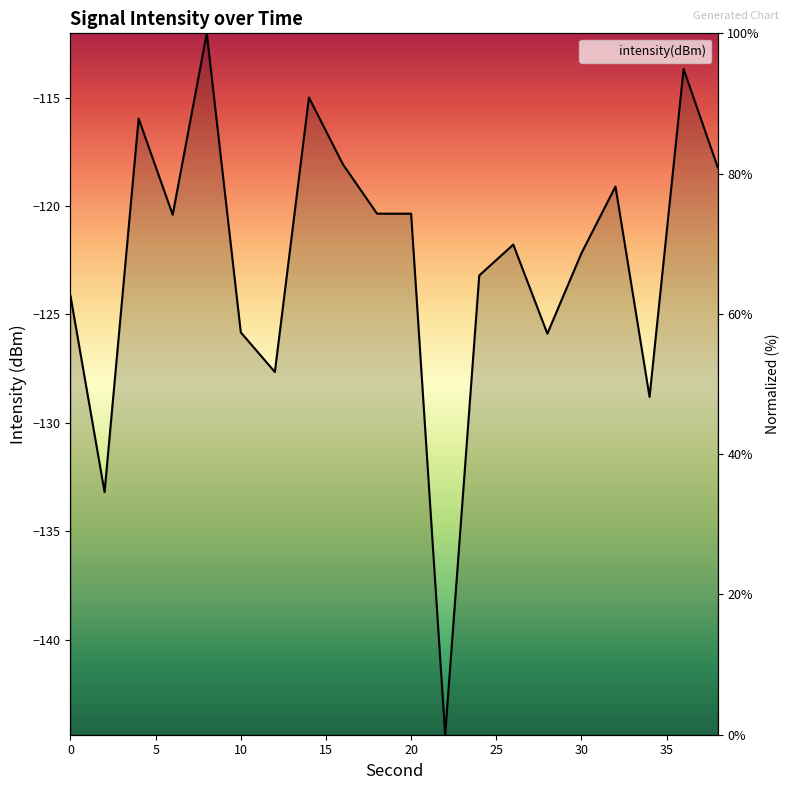

Rank the categories by value from highest to lowest.

8, 36, 14, 4, 16, 38, 32, 18, 20, 6, 26, 30, 24, 0, 10, 28, 12, 34, 2, 22